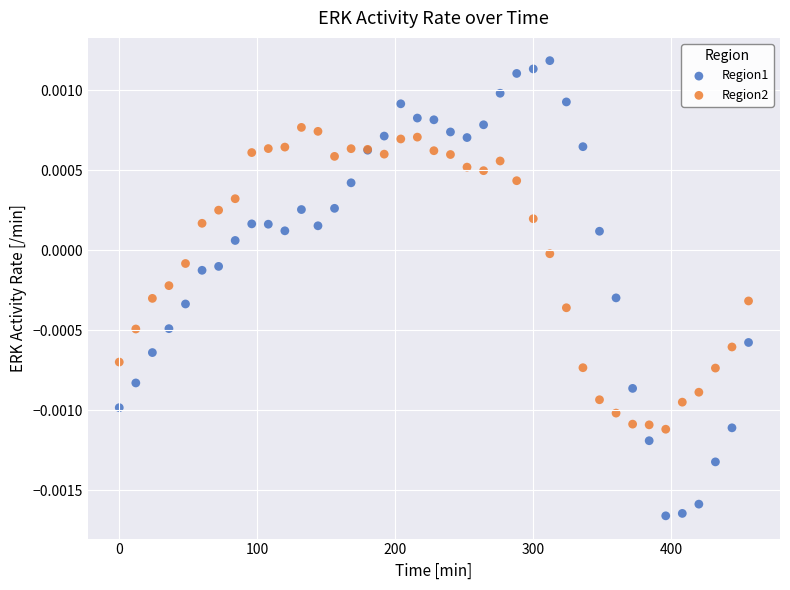

What are all the series names shown in the legend?

Region1, Region2